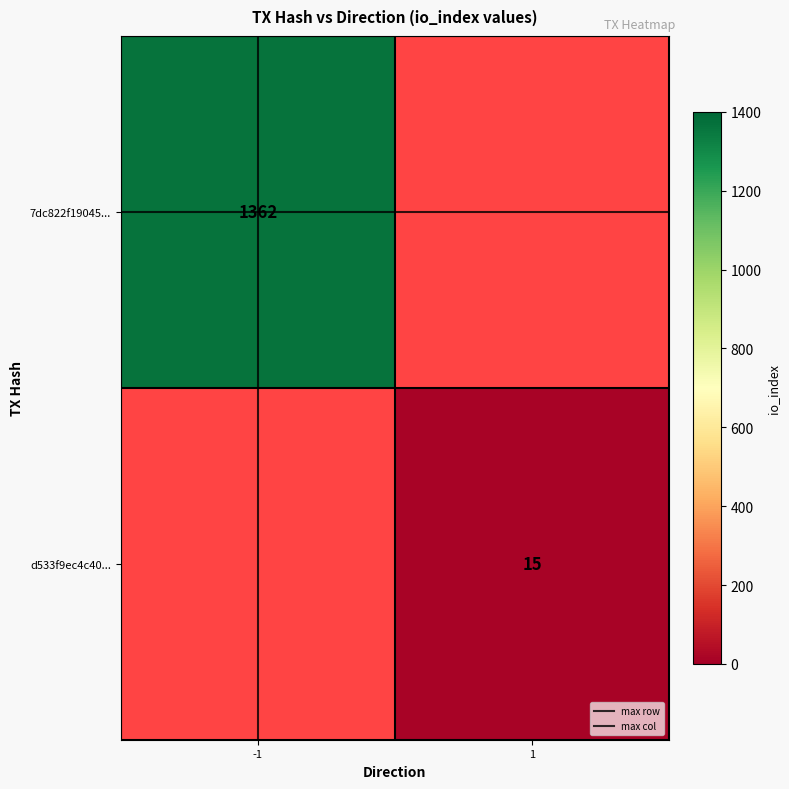

What is the maximum value for 7dc822f19045...?

1362.0